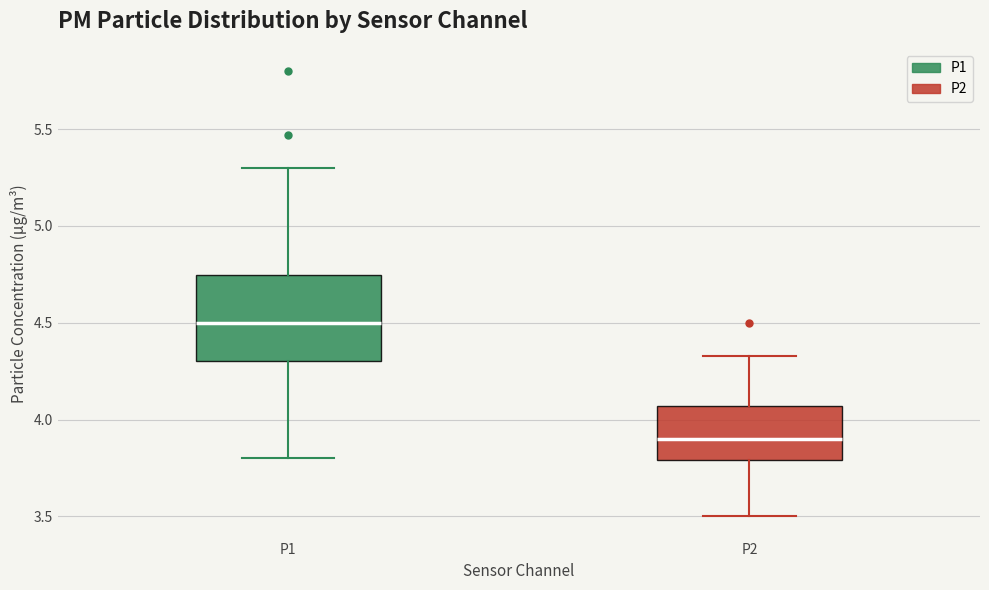

Reading left to right, transcribe this box plot: for each box, give where its median line is, the range the box spans, and where its two whiskers end, as read against the y-axis. The values are not printed on the chart, so give them approximately, as read against the axis.

P1: median 4.50, box 4.30 to 4.75, whiskers 3.80 to 5.30
P2: median 3.90, box 3.80 to 4.05, whiskers 3.50 to 4.35